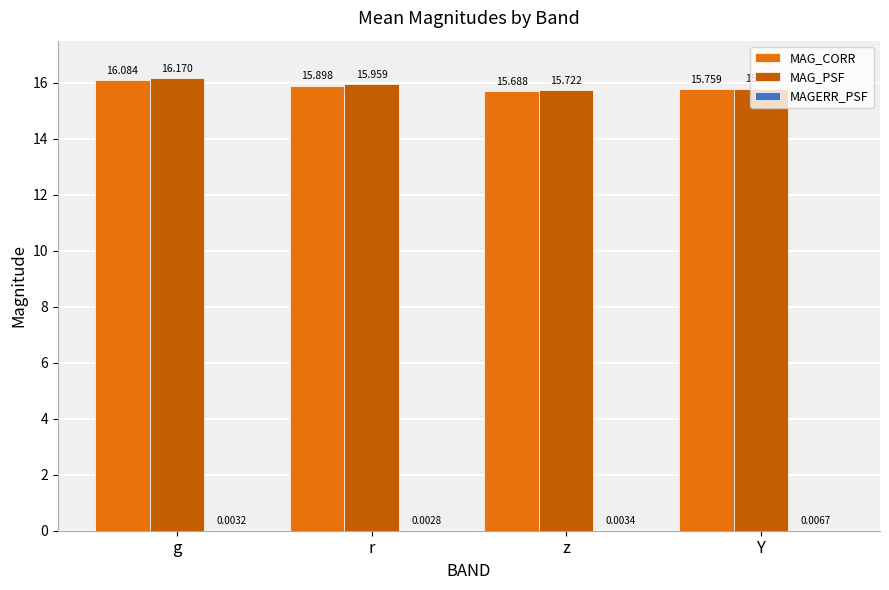

Which series has the largest total across all categories?

MAG_PSF